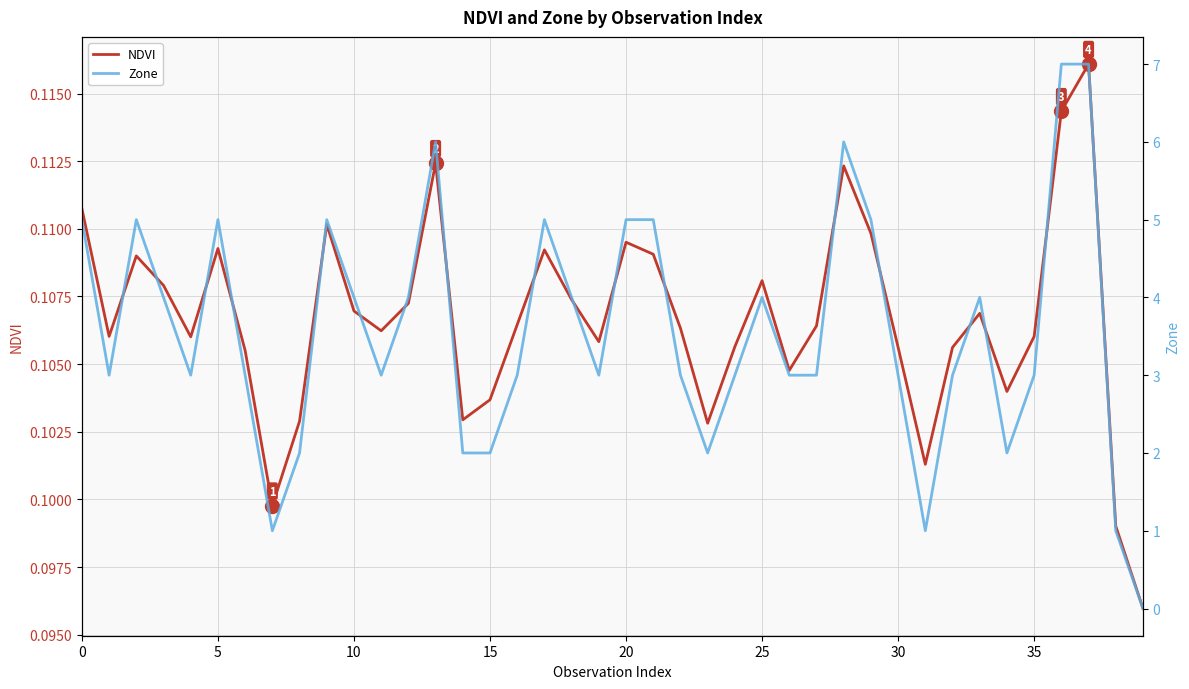

At 11, list the series in order from smallest to largest.

NDVI, Zone